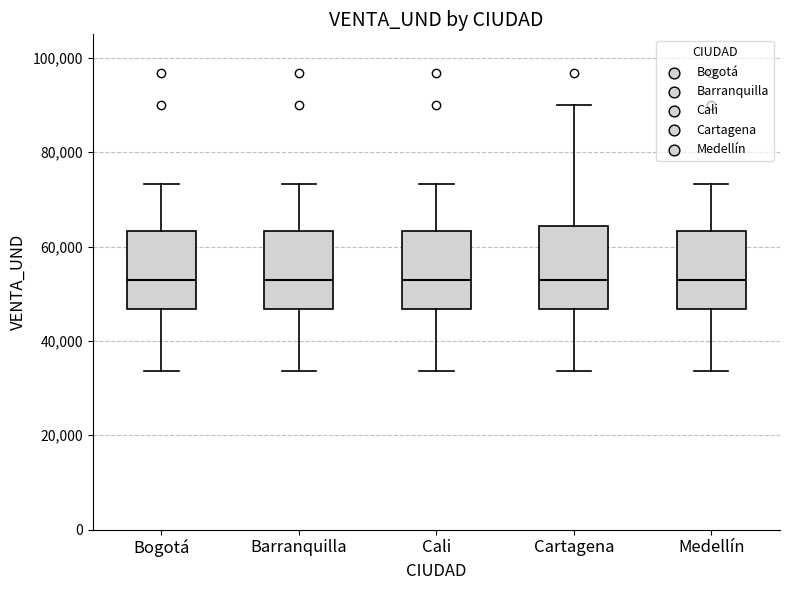

Where is the upper edge of the box for Cartagena on the y-axis? The values are not printed on the chart, so give them approximately, as read against the axis.

64000